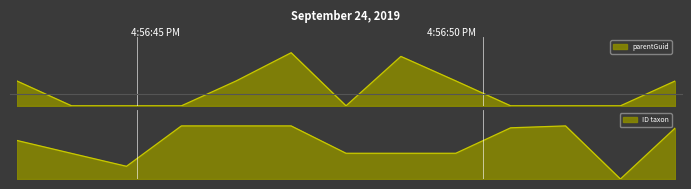

Rank the series by their average value, from lowest to highest.

parentGuid, ID taxon